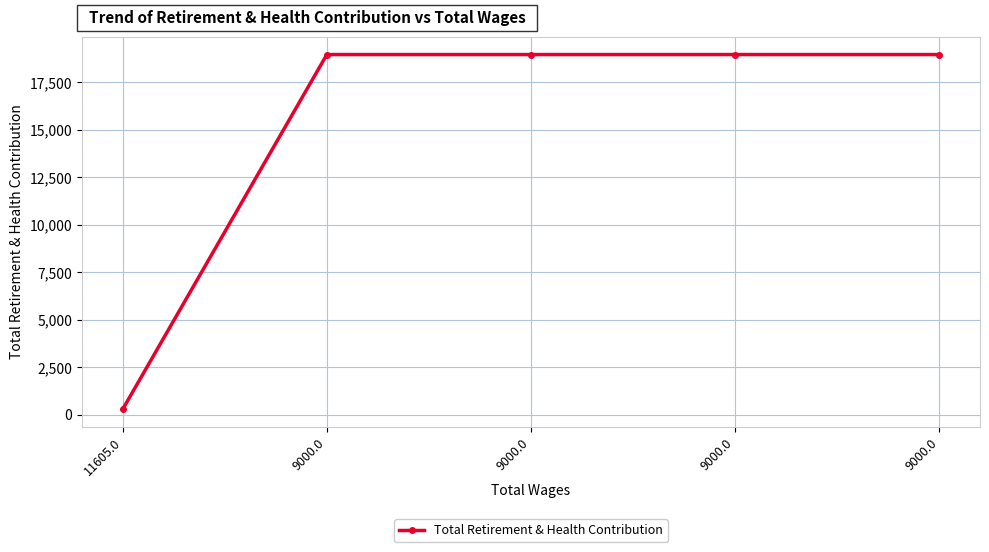

Rank the categories by value from highest to lowest.

9000.0, 9000.0, 9000.0, 9000.0, 11605.0